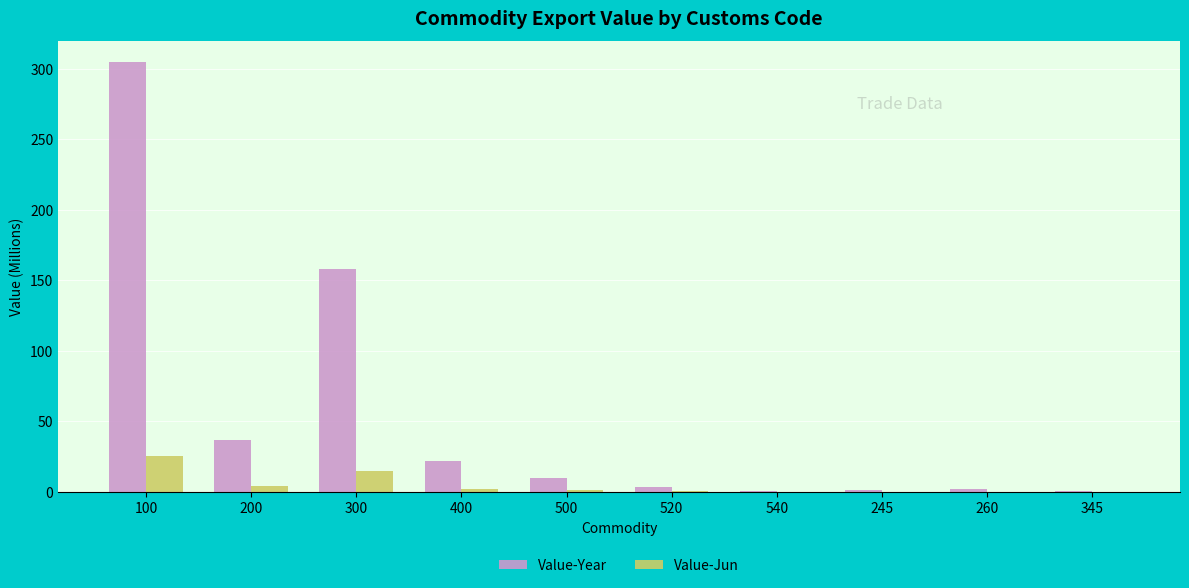

What is the total value across all series at 345?

0.5